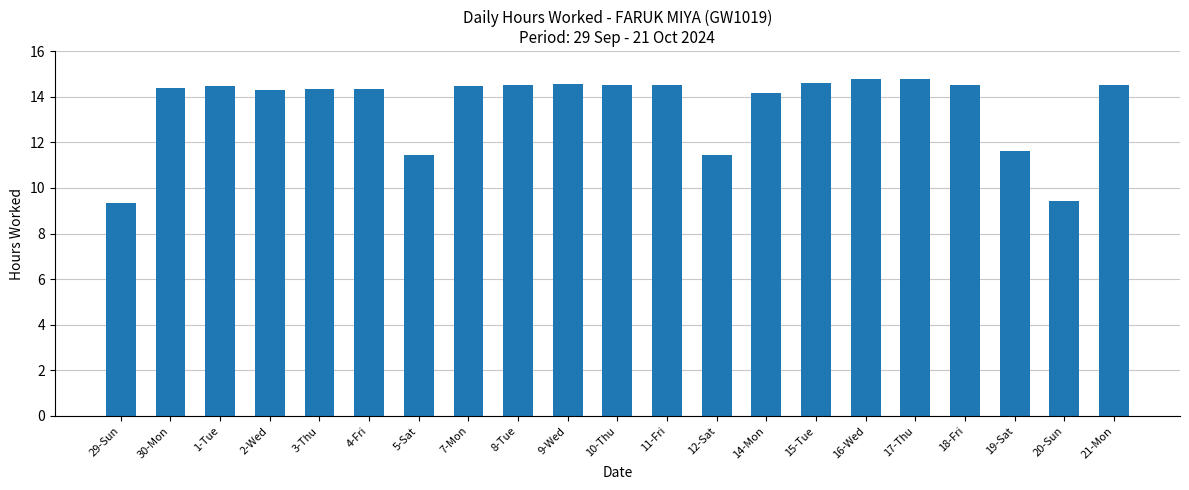

The value at 2-Wed is 14.3. True or false?

True